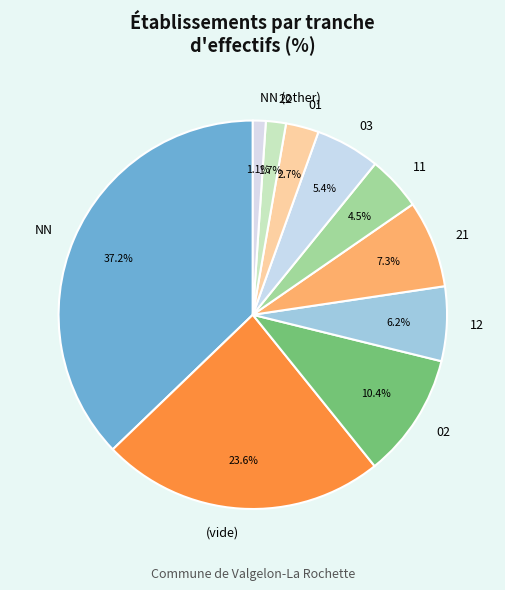

Does any single category account for the majority?

No